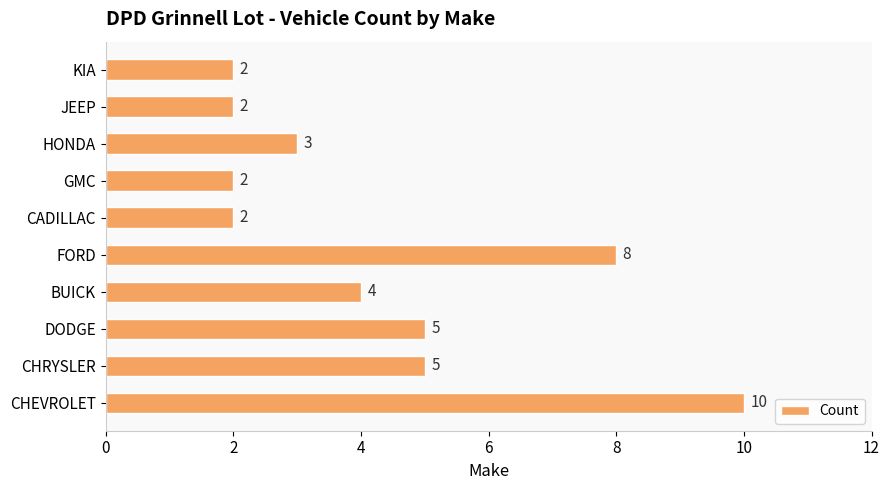

What is the approximate value at HONDA?

3